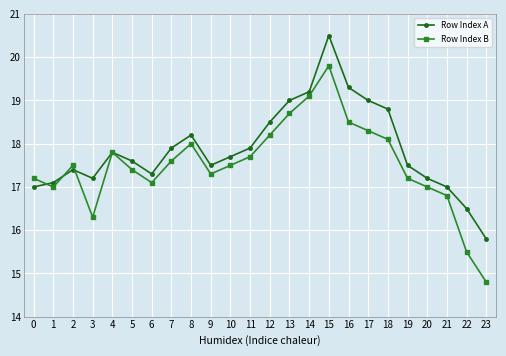

What is the maximum value shown in the chart?

20.5